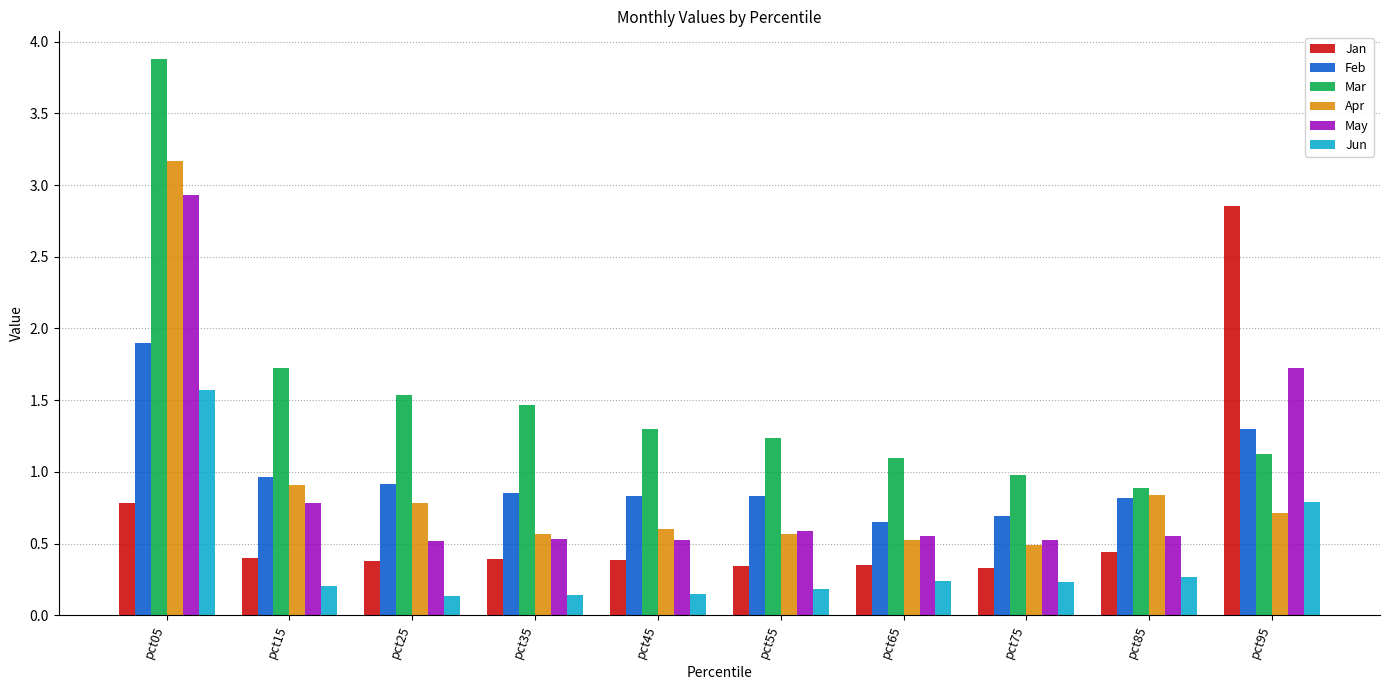

The May series shows 0.5 at pct75. True or false?

True